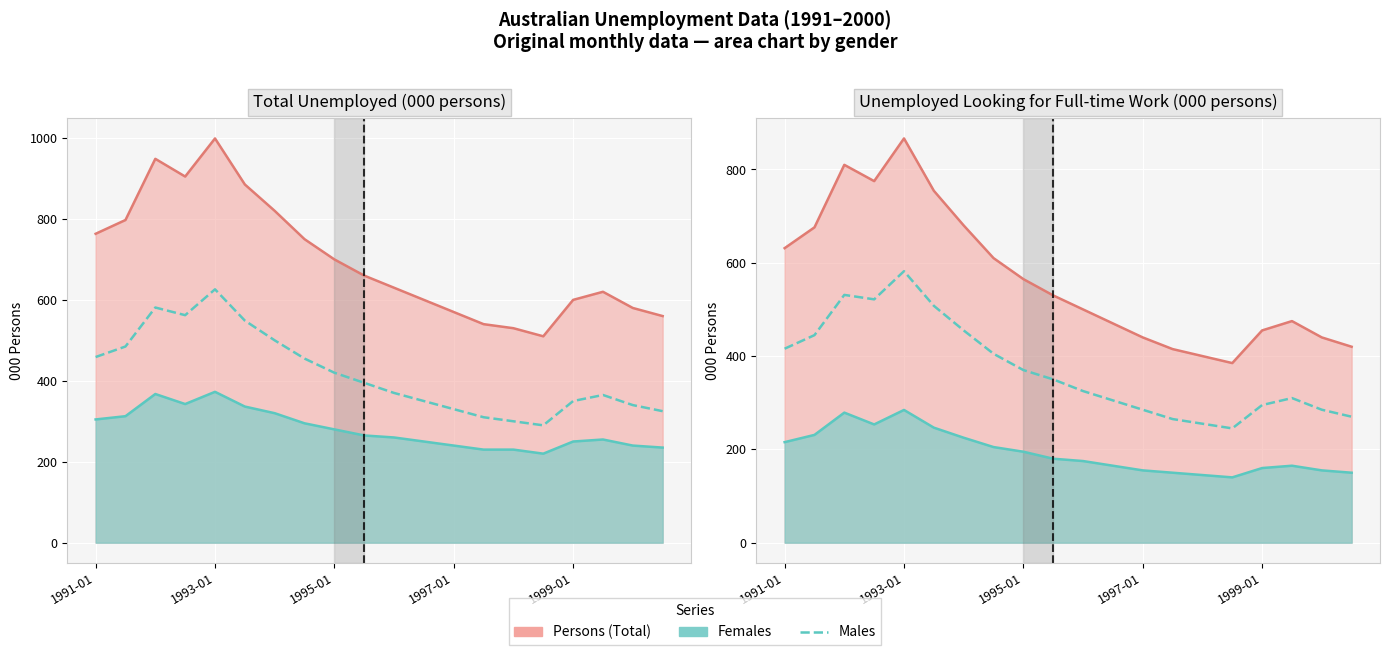

What is the maximum value shown in the chart?

998.9